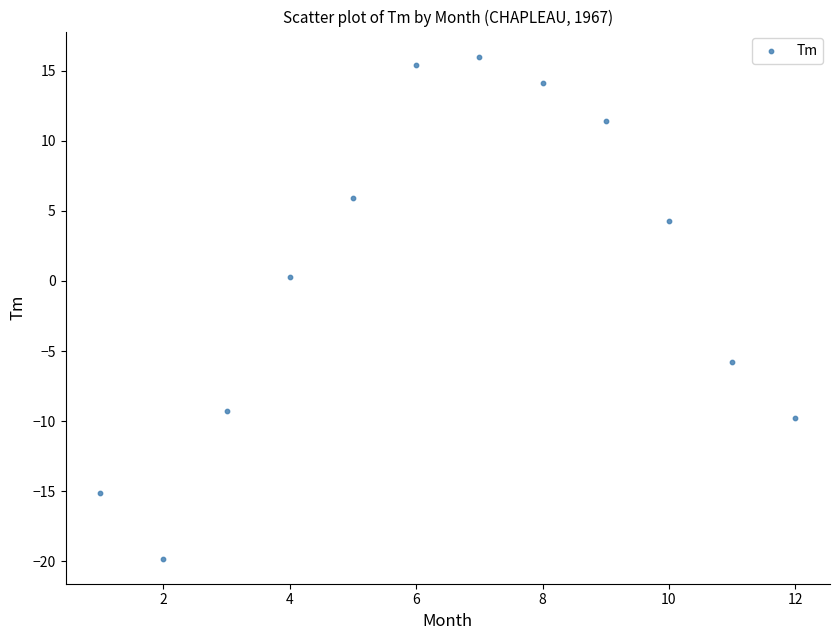

What is the average Y value?

0.6